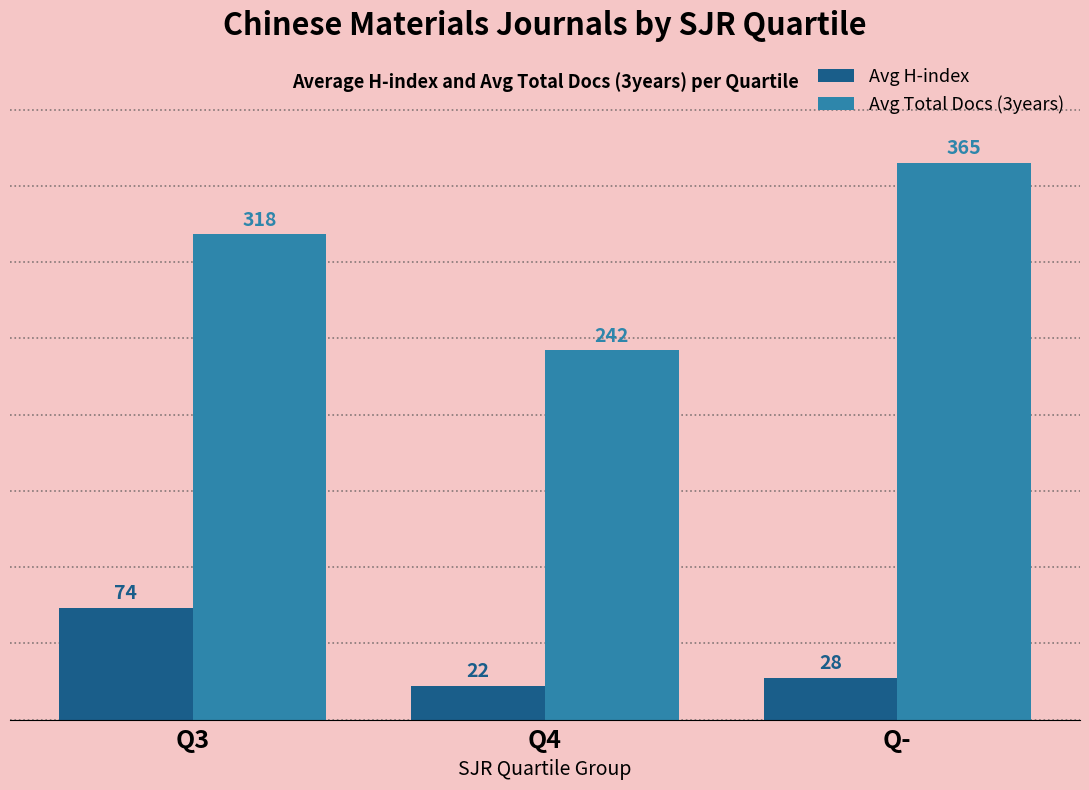

The value of Avg H-index at Q3 is 112.0. True or false?

False